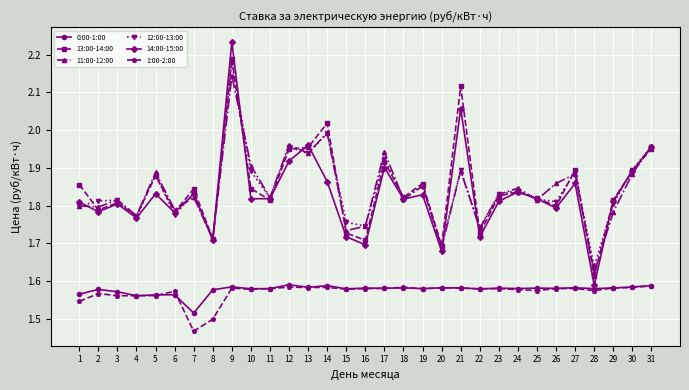

True or false: 1:00-2:00 has more than 2 interior local peaks.

True